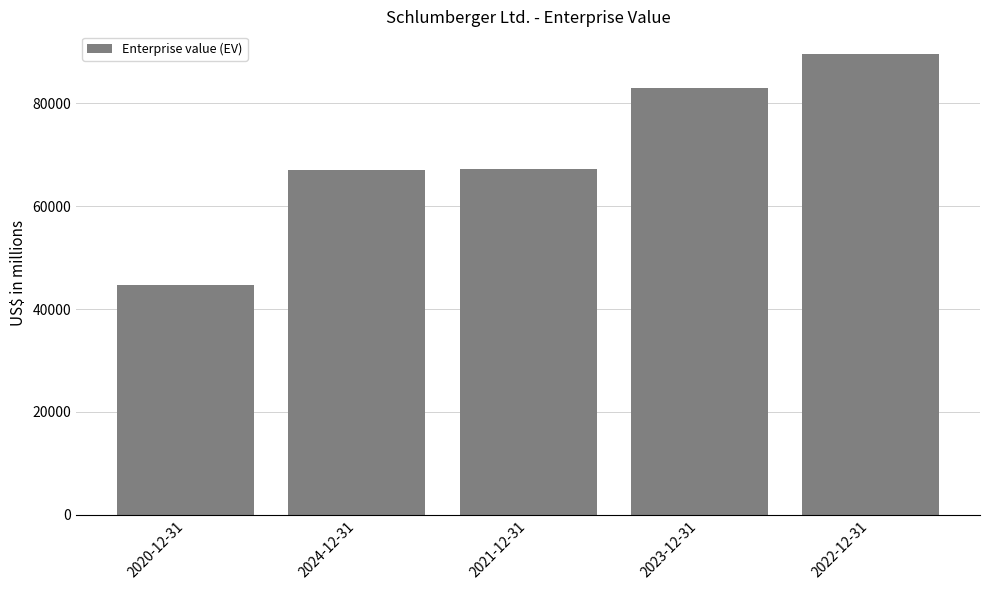

What is the approximate value at 2024-12-31, to the nearest 50?

66950